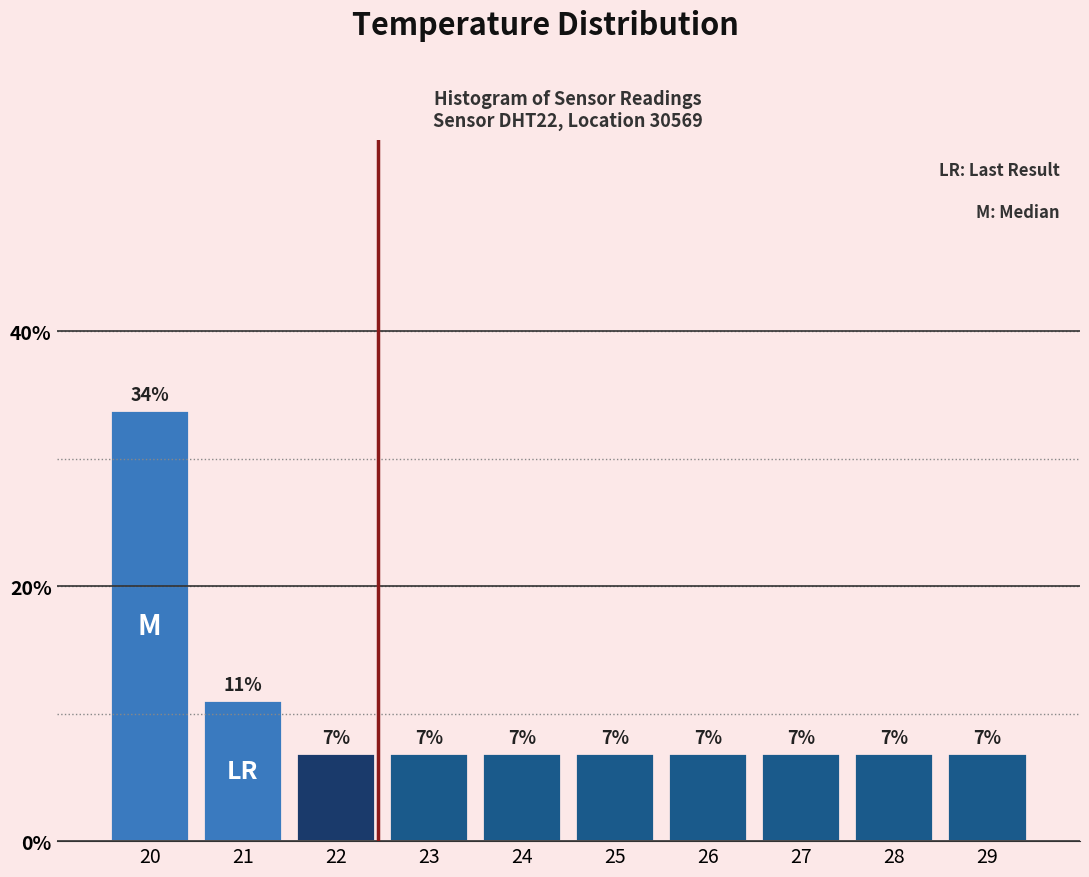

Does the chart contain any negative values?

No